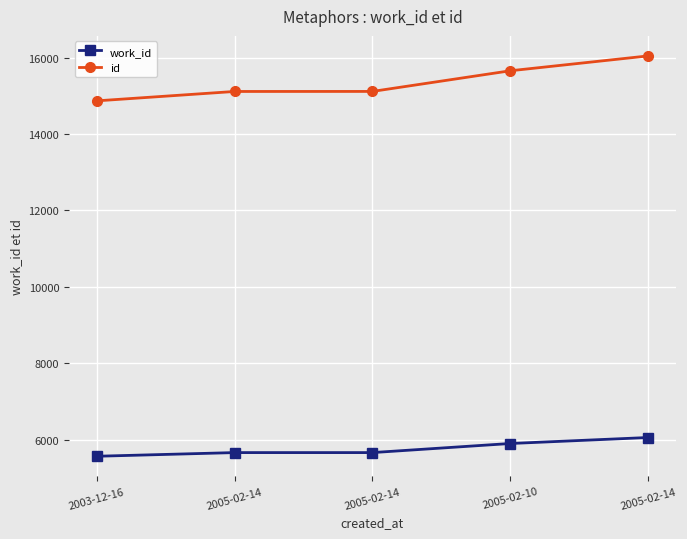

What is the average value of the id series?

15358